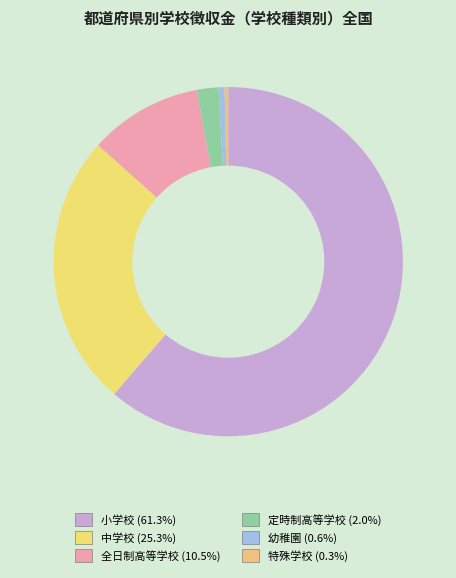

Is there a majority slice in this chart?

Yes